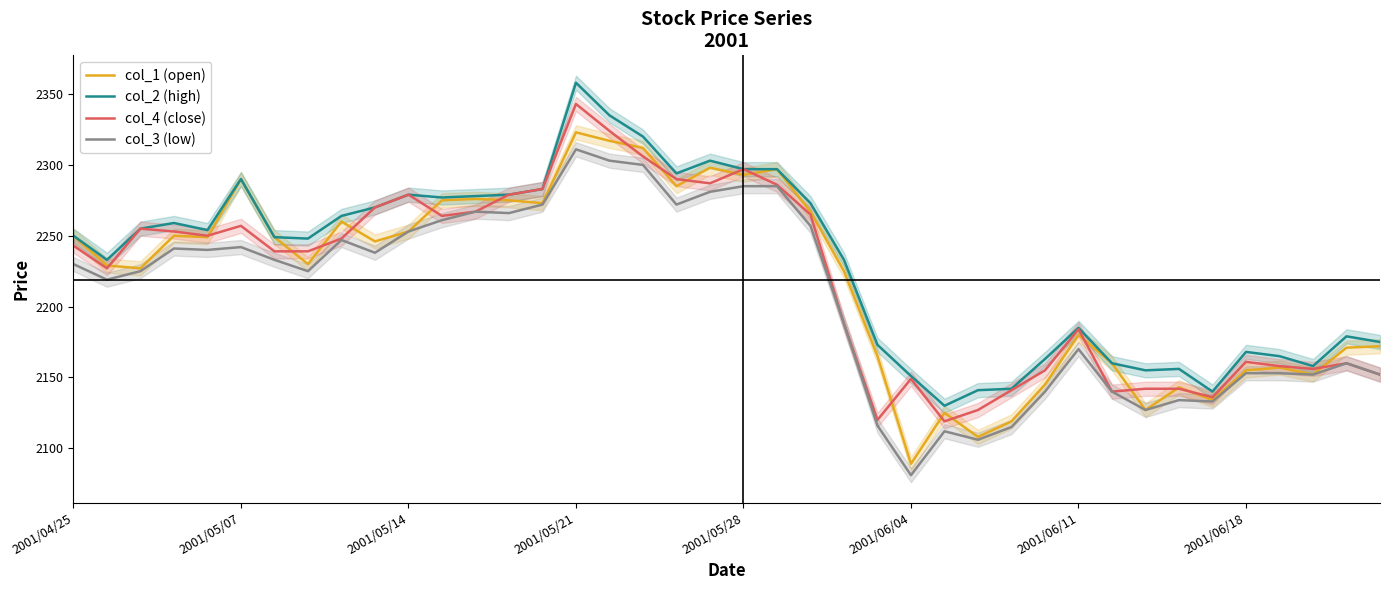

What is the average value of the col_2 (high) series?

2230